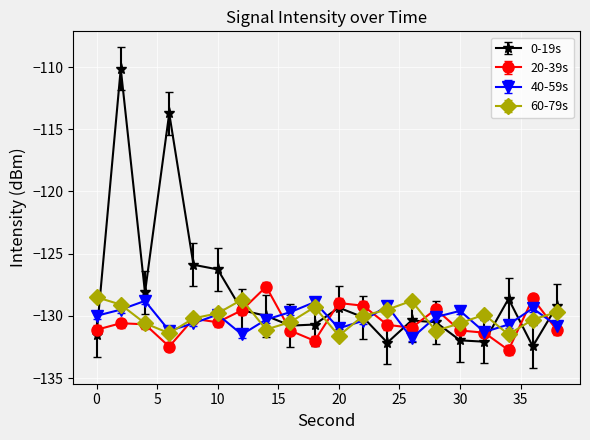

What is the maximum value for 20-39s?

-127.7